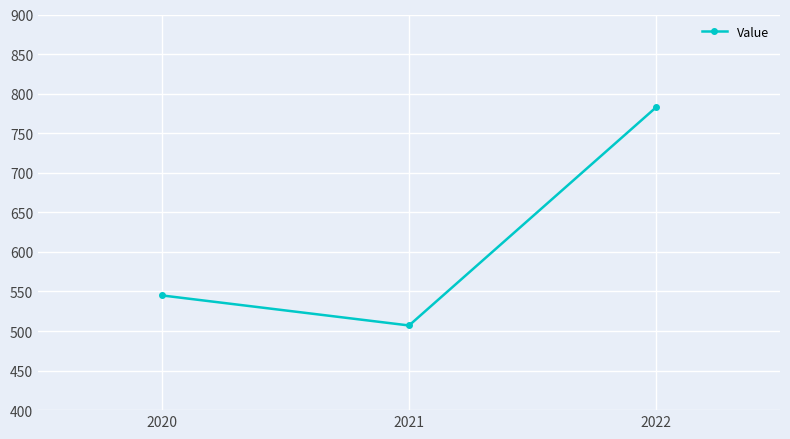

Read the value at 2021, to the nearest 10.

510